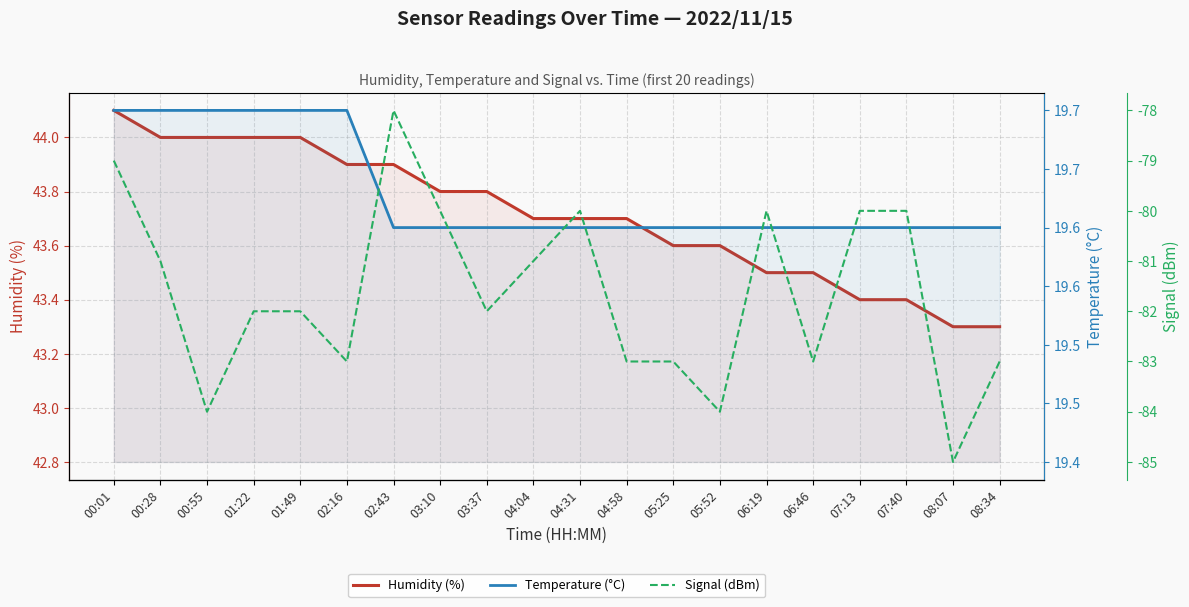

List the labels in order of Signal (dBm) value, smallest first.

08:07, 00:55, 05:52, 02:16, 04:58, 05:25, 06:46, 08:34, 01:22, 01:49, 03:37, 00:28, 04:04, 03:10, 04:31, 06:19, 07:13, 07:40, 00:01, 02:43